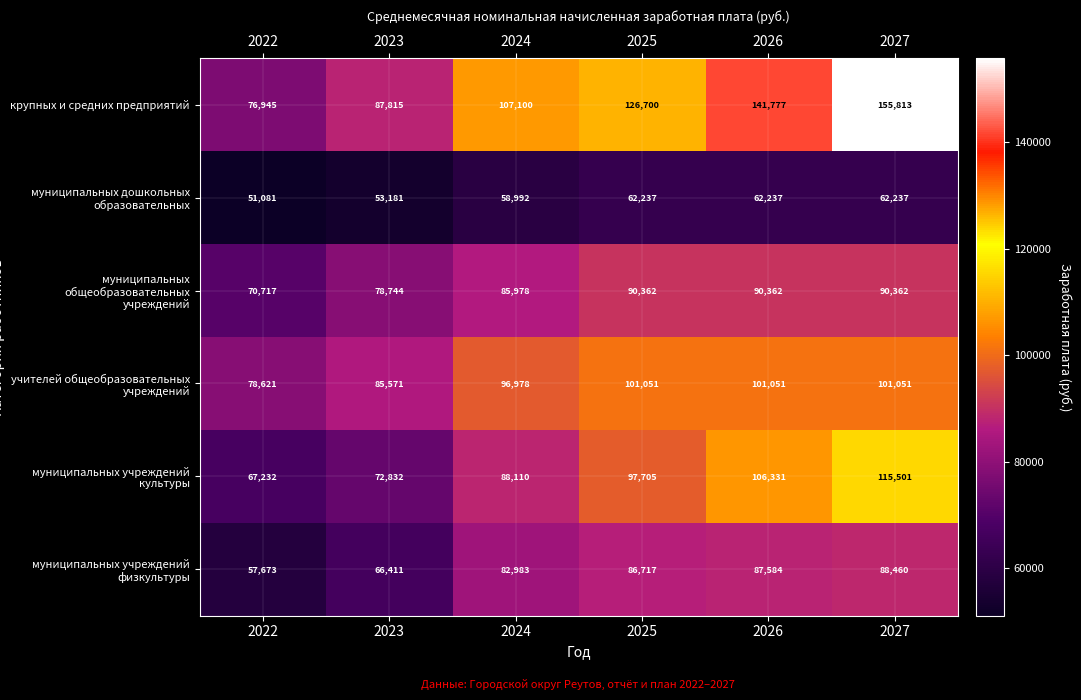

What is the difference between the maximum and minimum values in the муниципальных дошкольных образовательных series?

11156